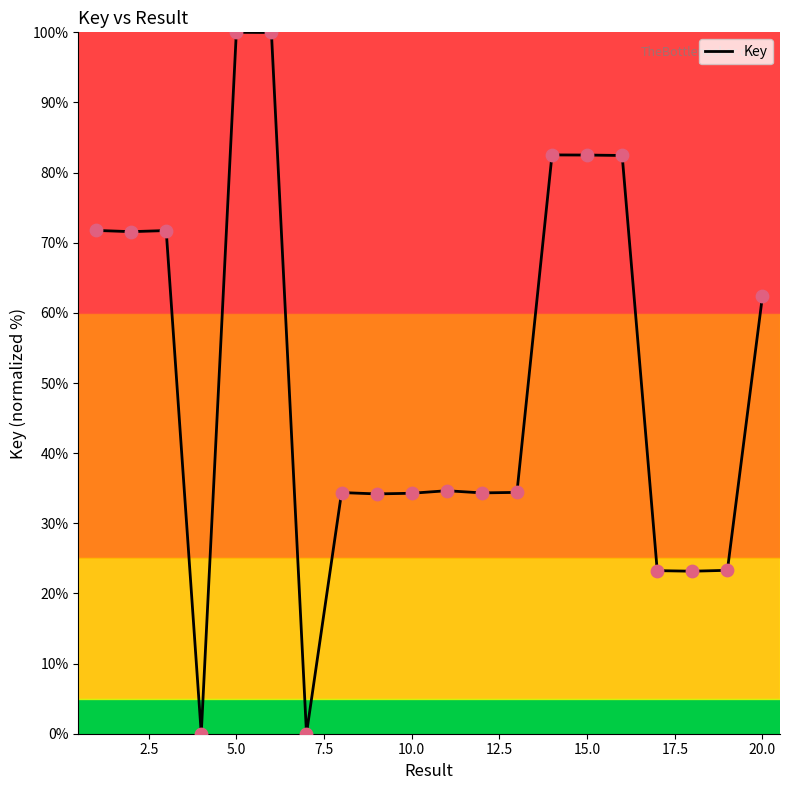

What is the greatest value displayed?

100.0